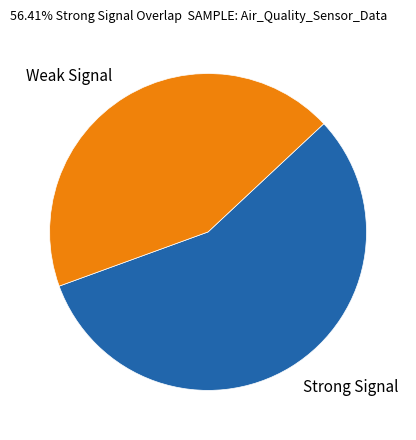

How many slices are in this pie chart?

2